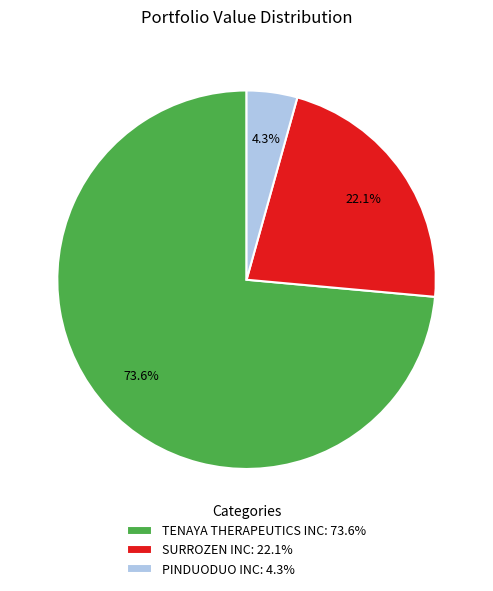

To the nearest percent, what portion does SURROZEN INC represent?

22%